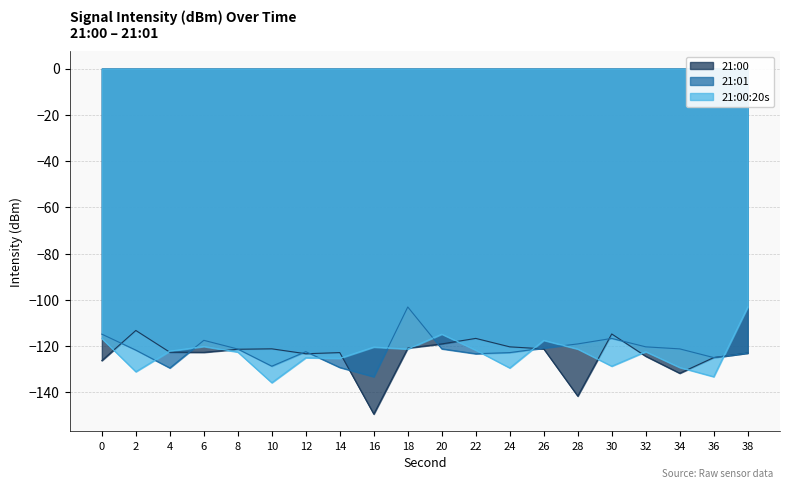

What is the difference between the maximum and second lowest values in the 21:00 series?

28.4